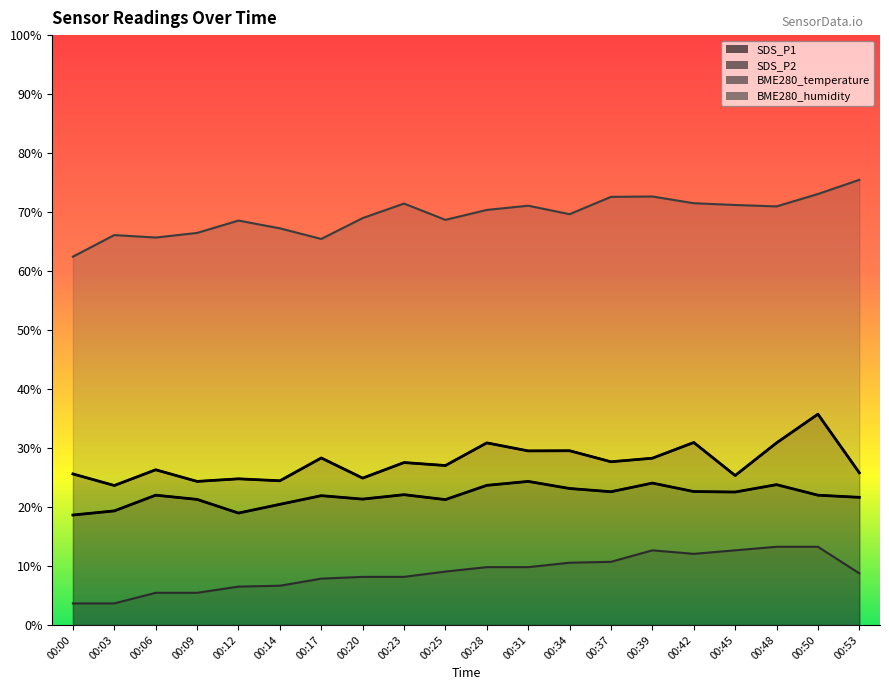

What is the minimum value shown in the chart?

3.7